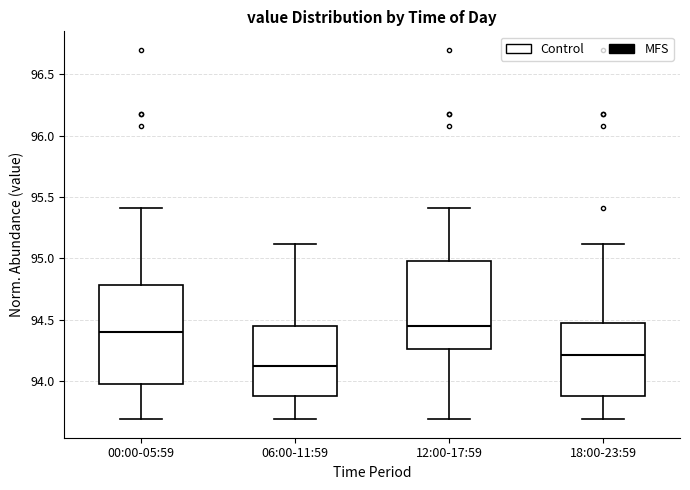

Comparing the boxes themselves (not the whiskers), which one is the tallest?

00:00-05:59